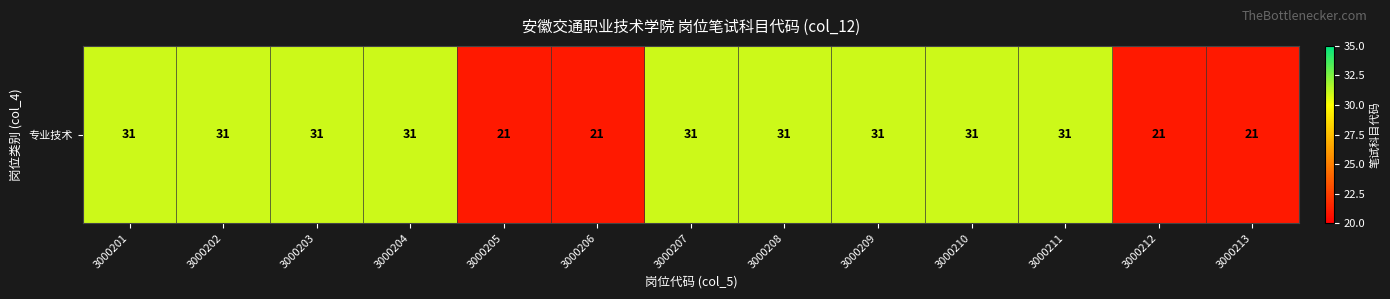

What is the difference between the maximum and minimum values?

10